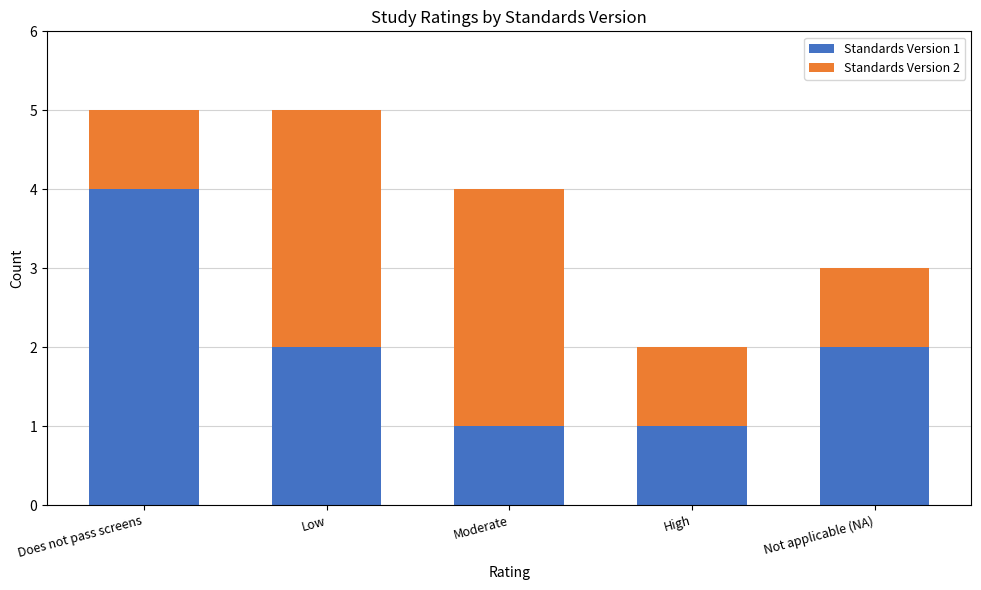

At which label does Standards Version 1 reach its peak?

Does not pass screens